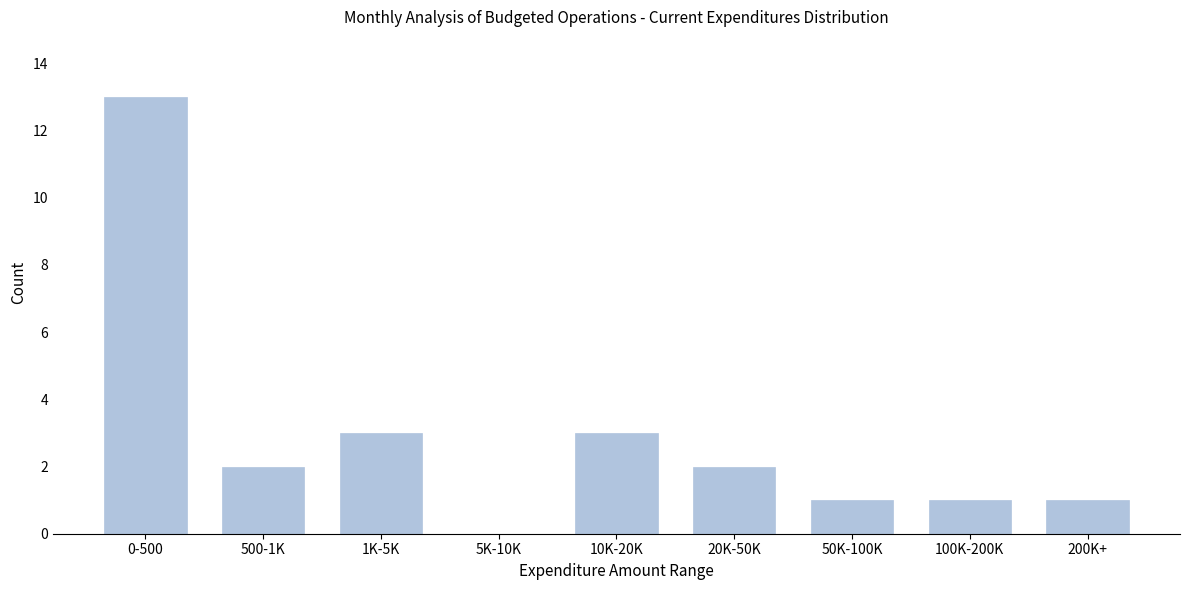

Reading left to right, what are all the values shown in this chart?

0-500=13	500-1K=2	1K-5K=3	5K-10K=0	10K-20K=3	20K-50K=2	50K-100K=1	100K-200K=1	200K+=1